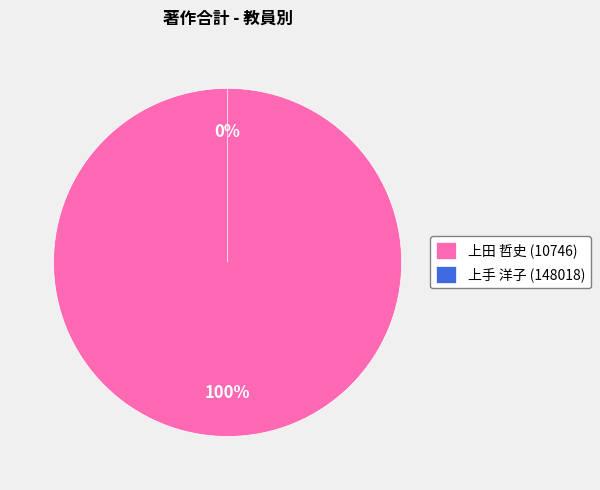

True or false: 上手 洋子 (148018) accounts for 10% of the total.

False